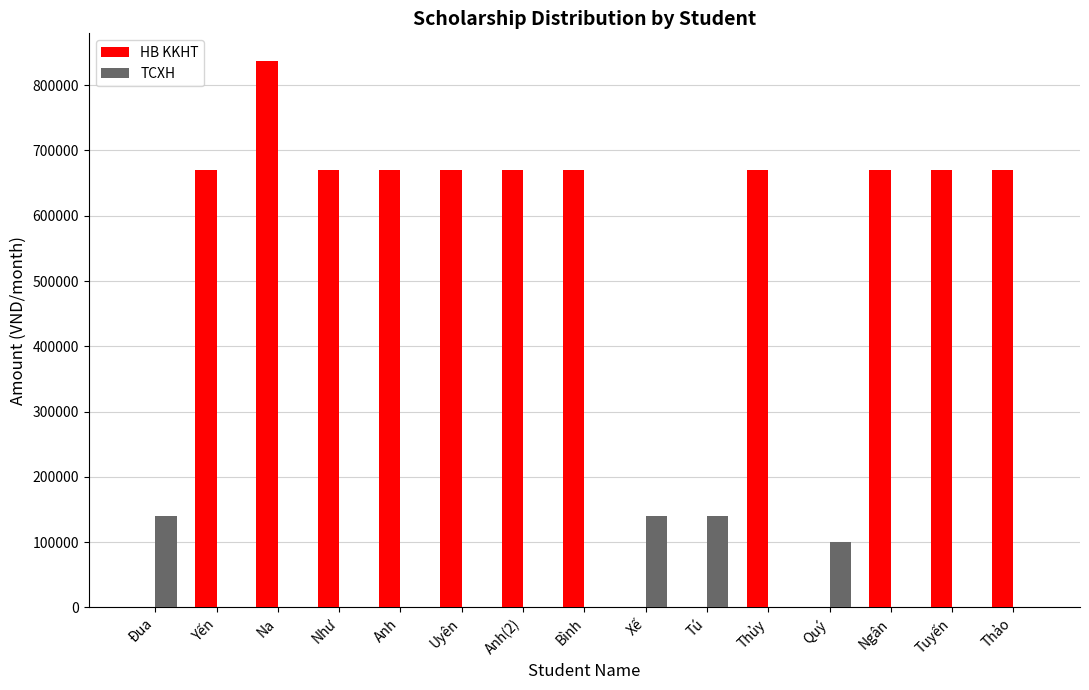

How many data points does each series have?

15